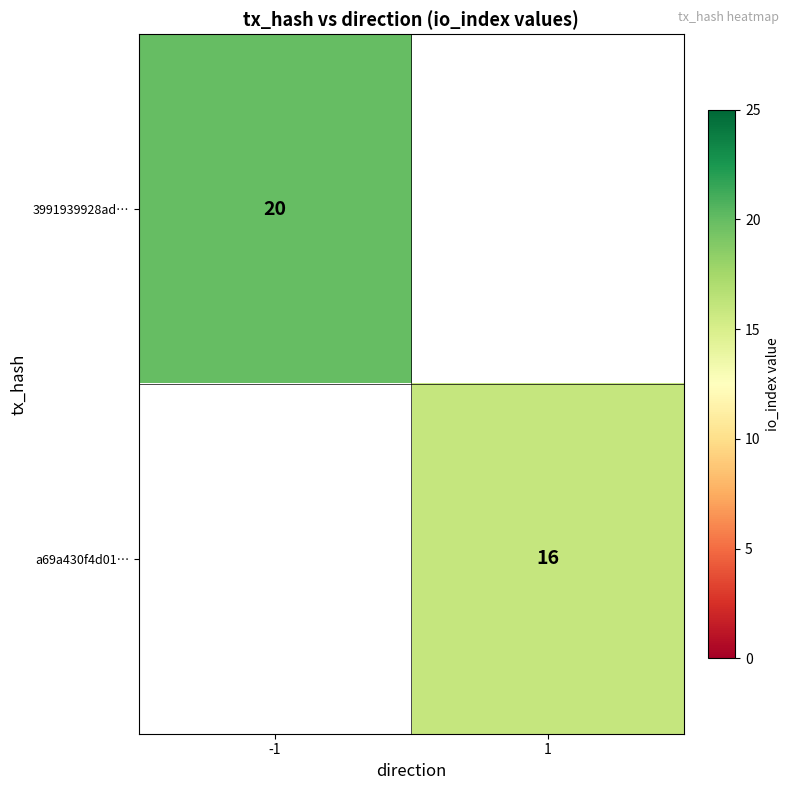

The value of a69a430f4d01… at 1 is 16. True or false?

True